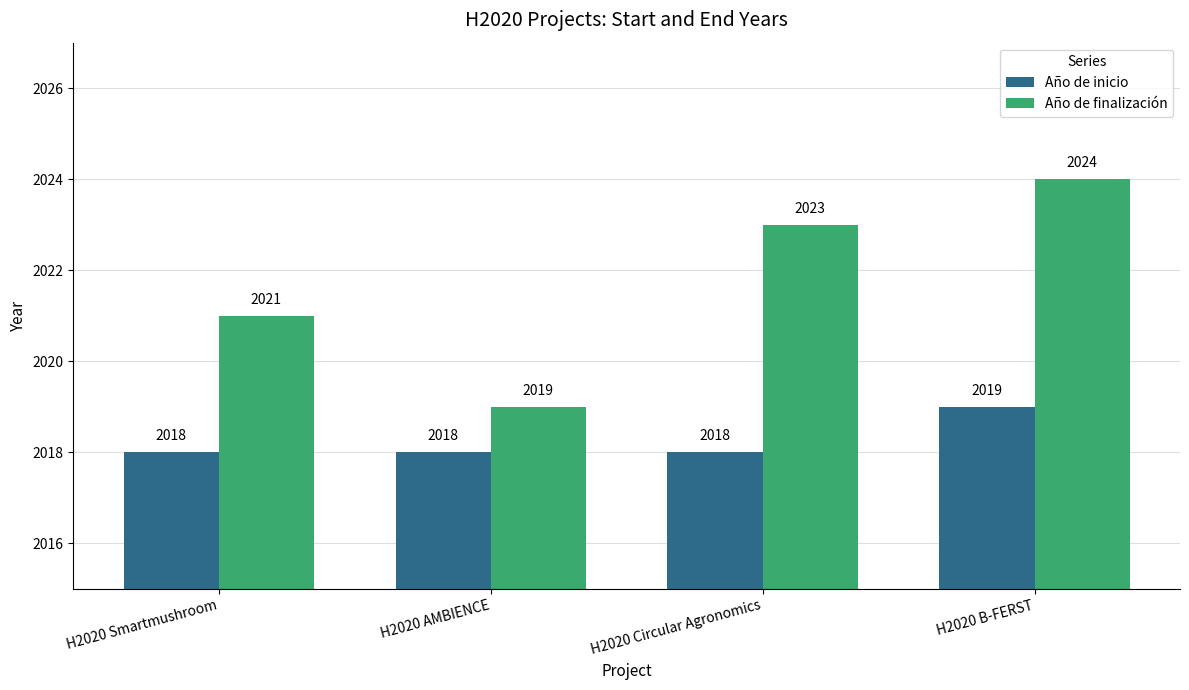

Which series has the largest total across all categories?

Año de finalización